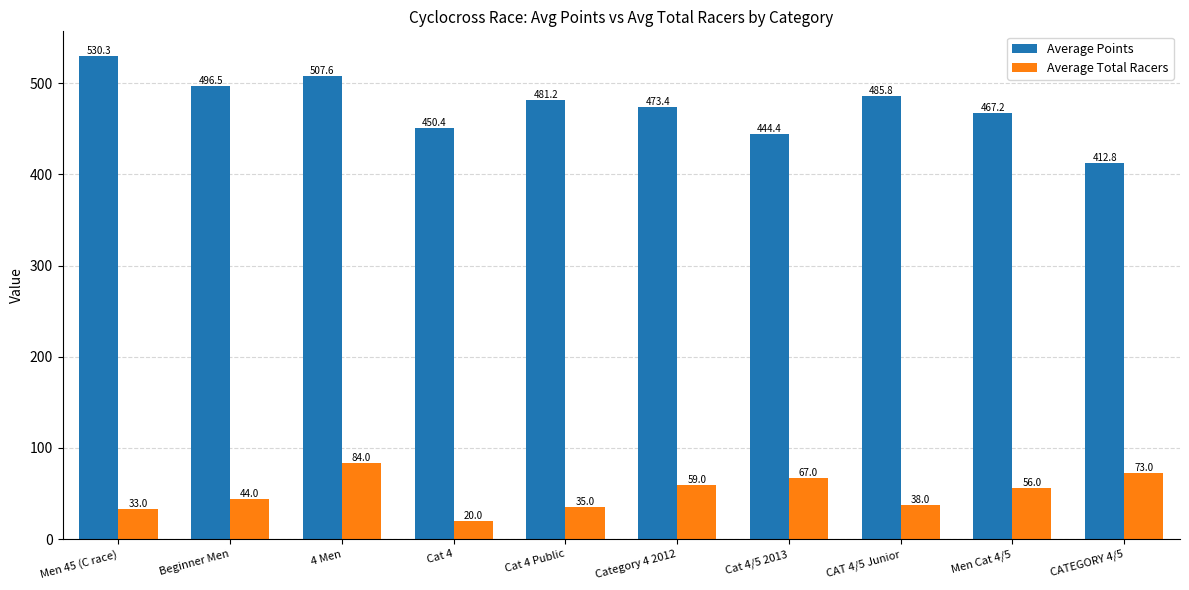

What is the value of the Average Total Racers bar at the 4th from the left?

20.0